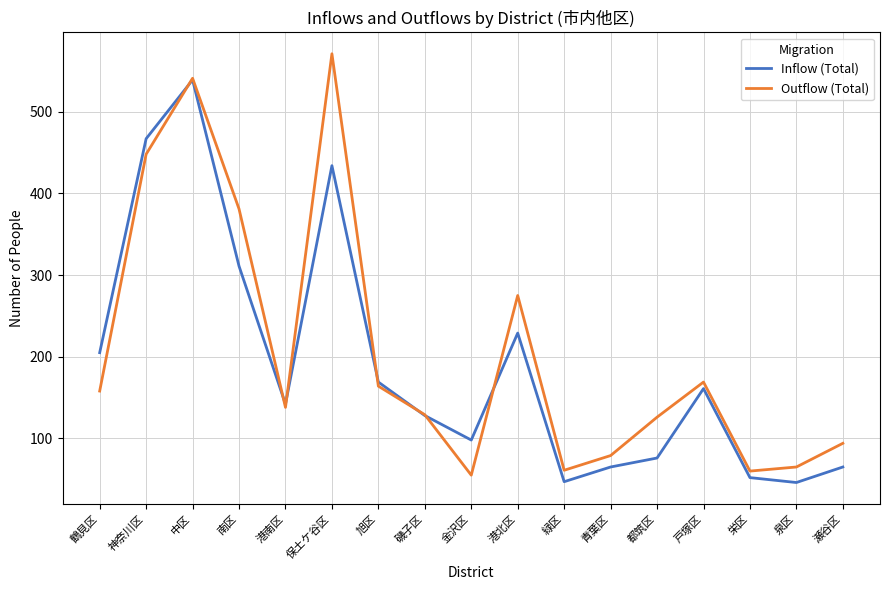

At which category is the sum across all series the highest?

中区